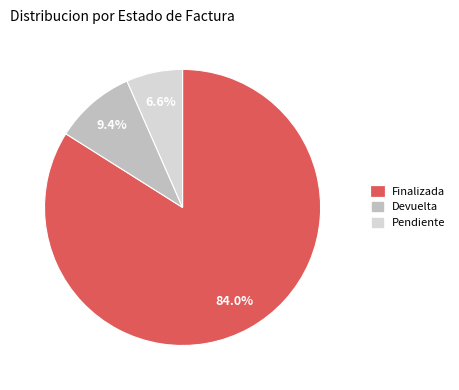

Is there a majority slice in this chart?

Yes